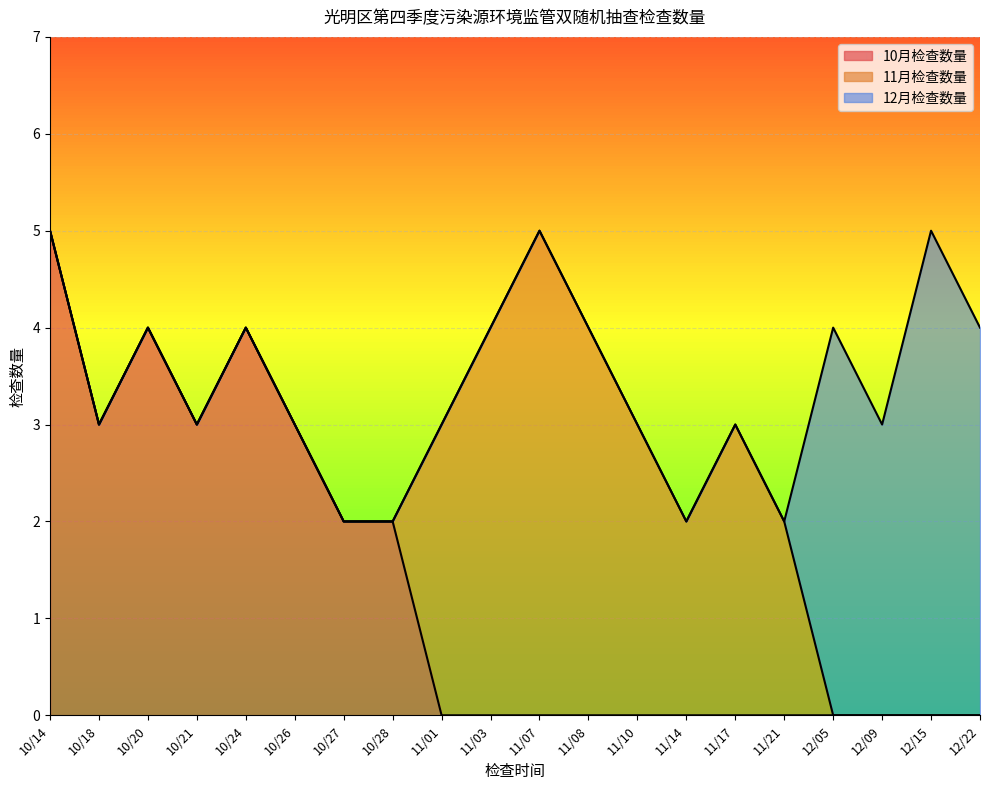

Which series has the largest total across all categories?

10月检查数量